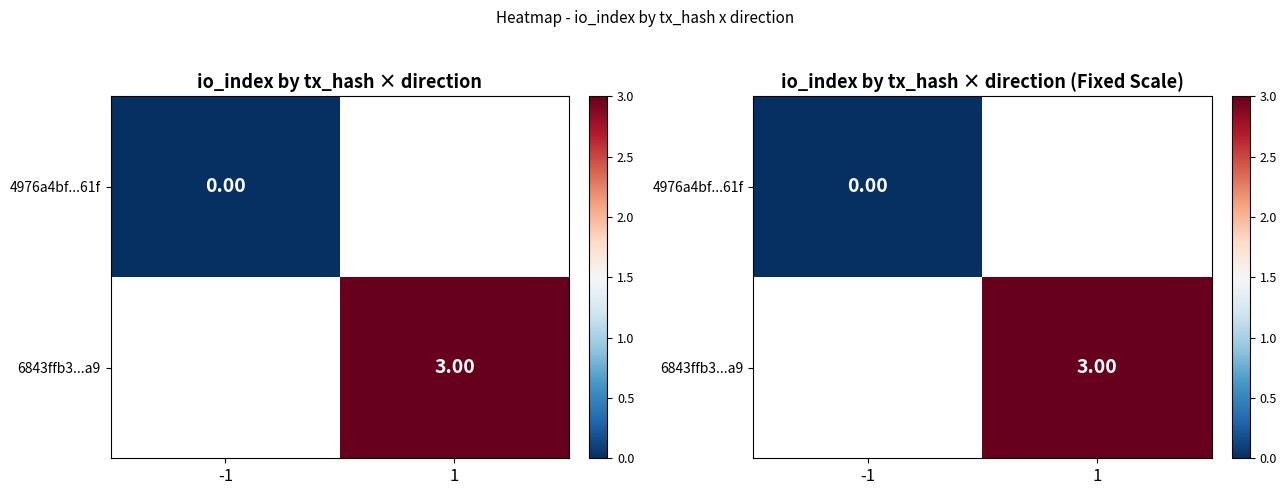

List the labels in order of 4976a4bf...61f value, smallest first.

-1, 1